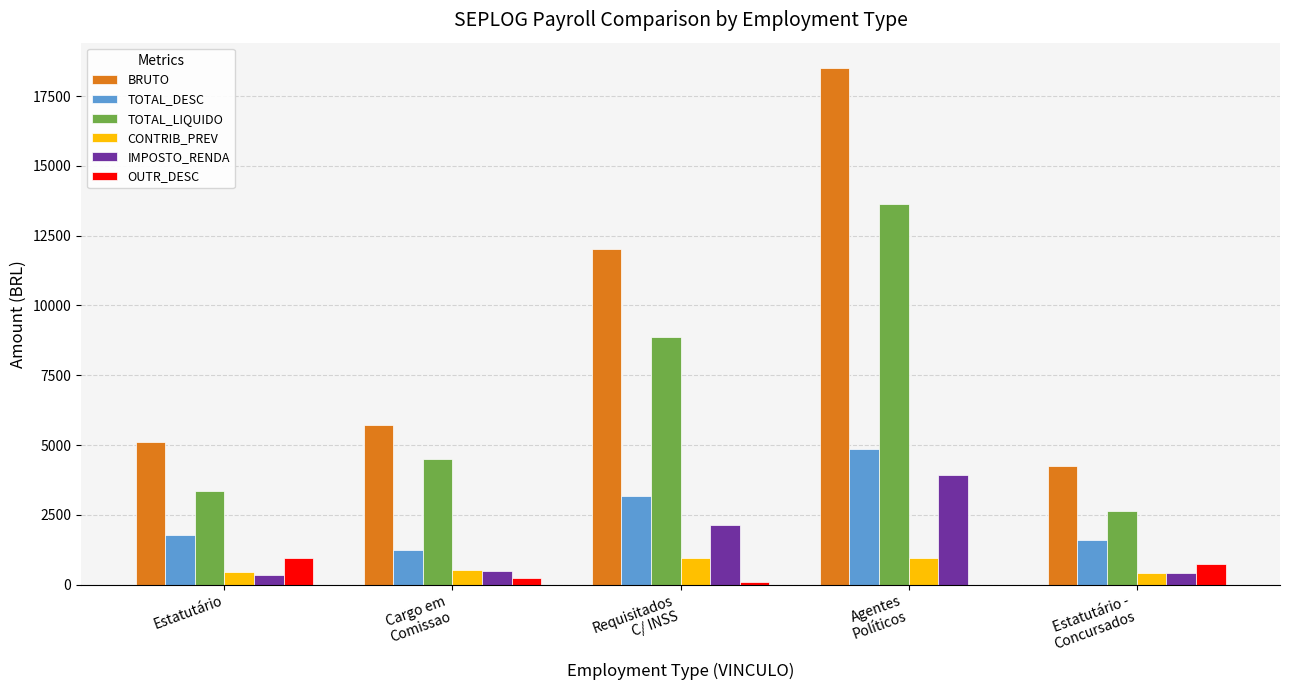

What are all the series names shown in the legend?

BRUTO, TOTAL_DESC, TOTAL_LIQUIDO, CONTRIB_PREV, IMPOSTO_RENDA, OUTR_DESC